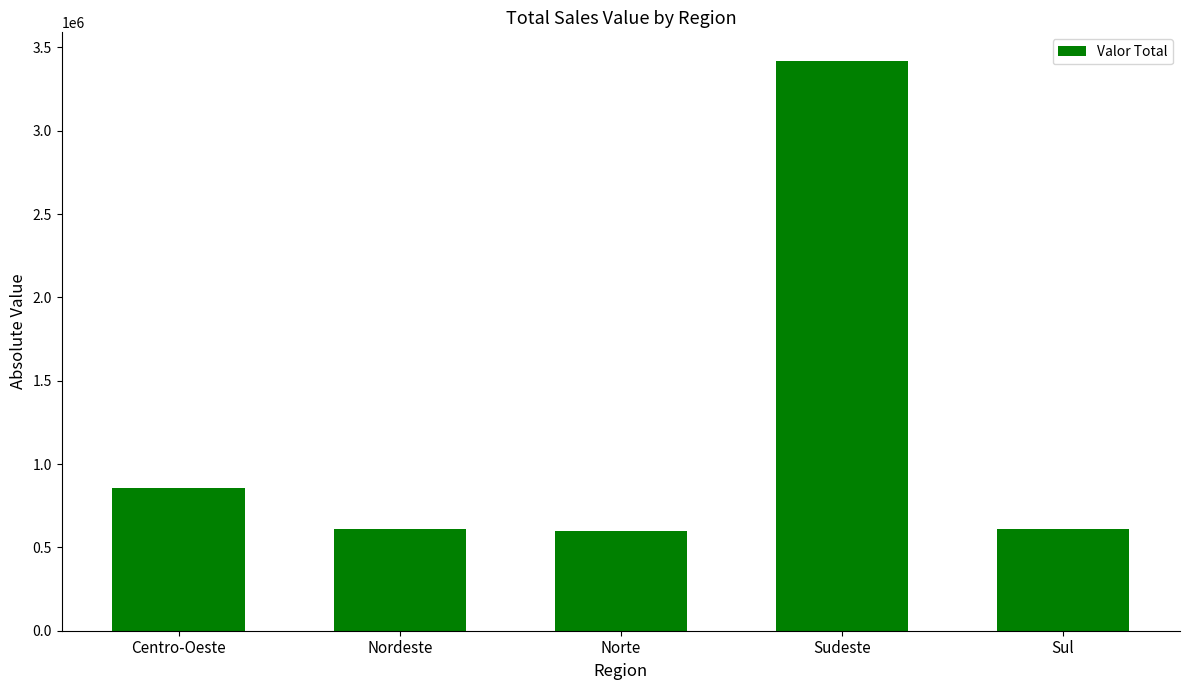

Is it true that the value at Nordeste is 612480?

True